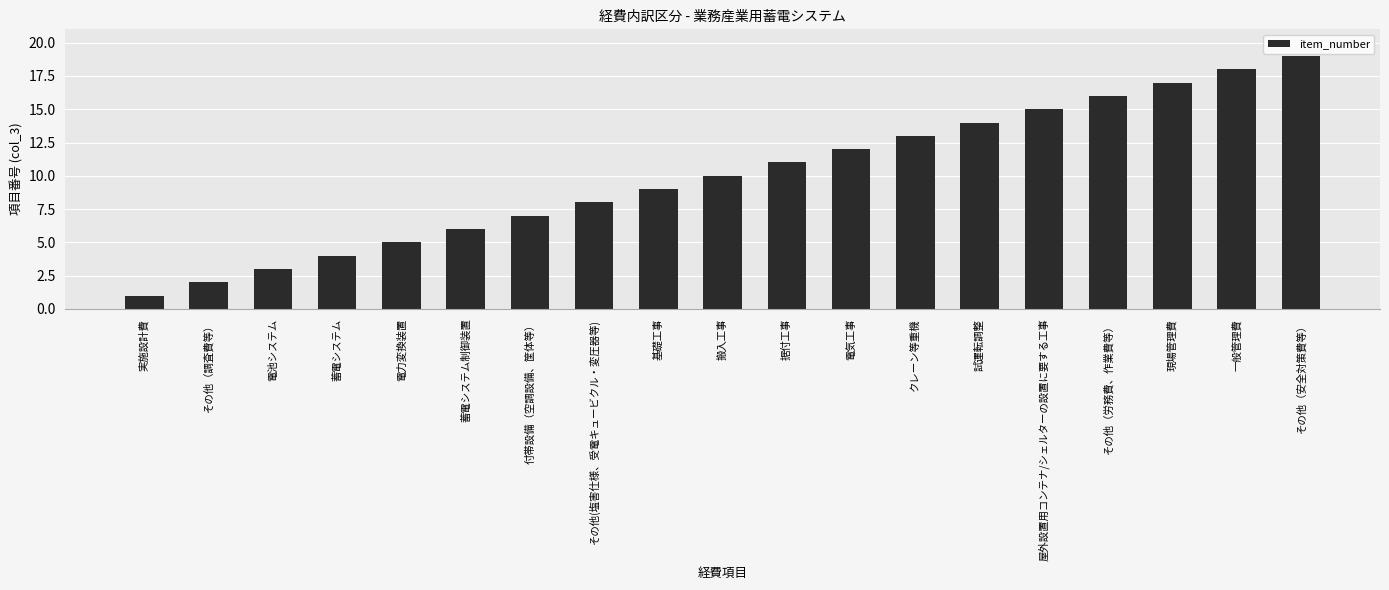

Count the number of categories in the chart.

19